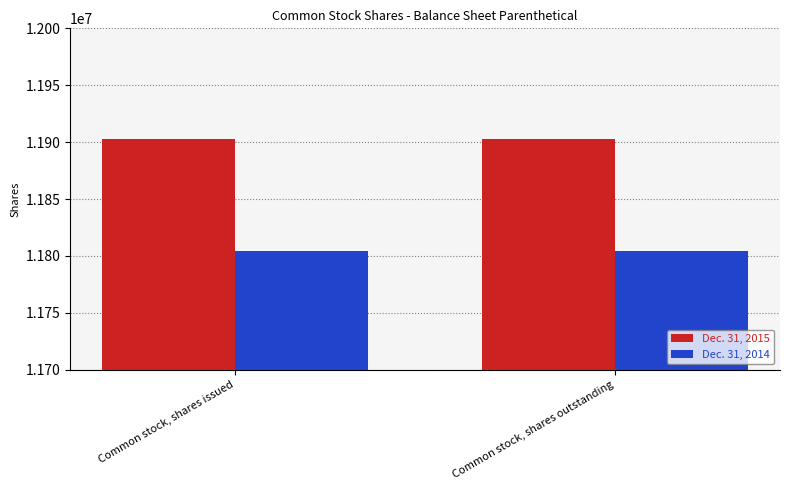

What position from the right is Common stock, shares outstanding?

1